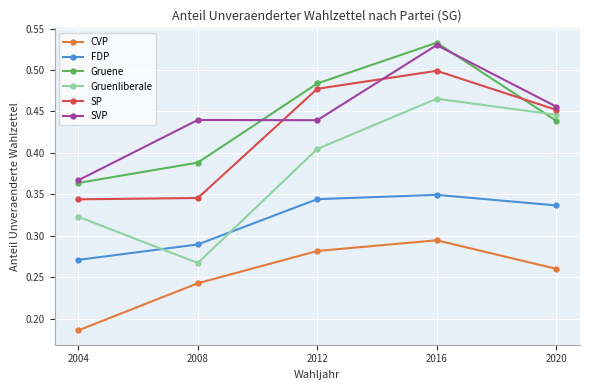

Which category has the highest value across all series?

2016